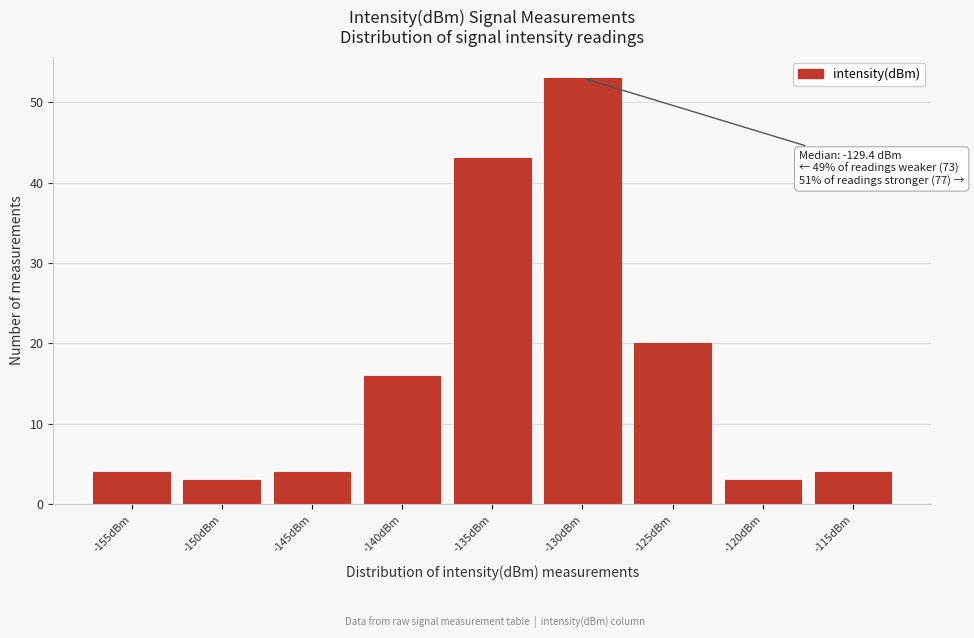

Reading left to right, extract all data points from this chart.

4	3	4	16	43	53	20	3	4